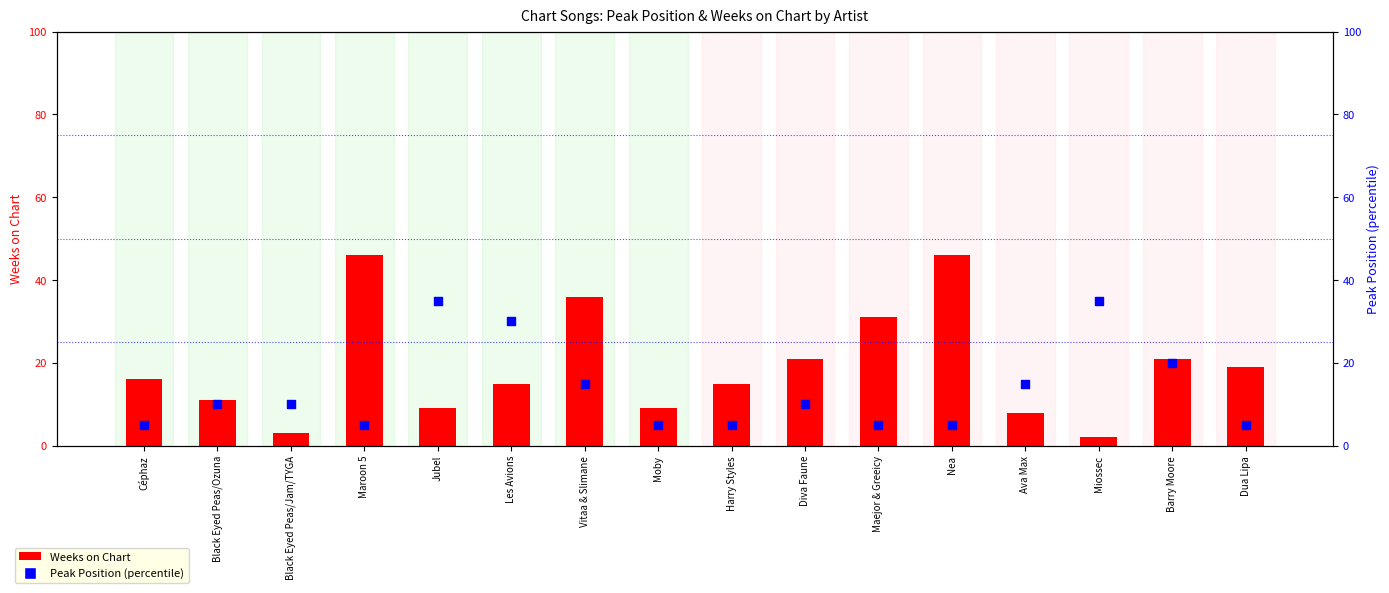

Which series has the largest total across all categories?

Weeks on Chart